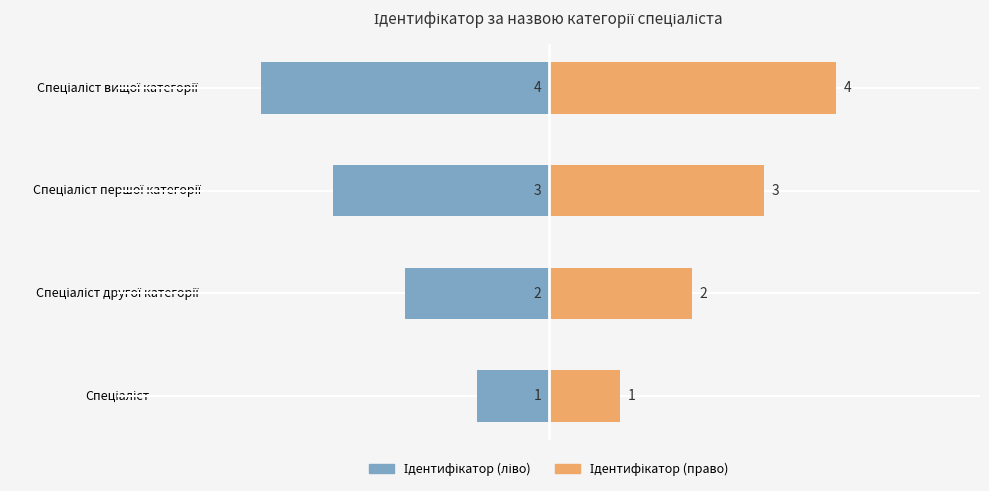

What is the difference between the highest and lowest values at −4?

4